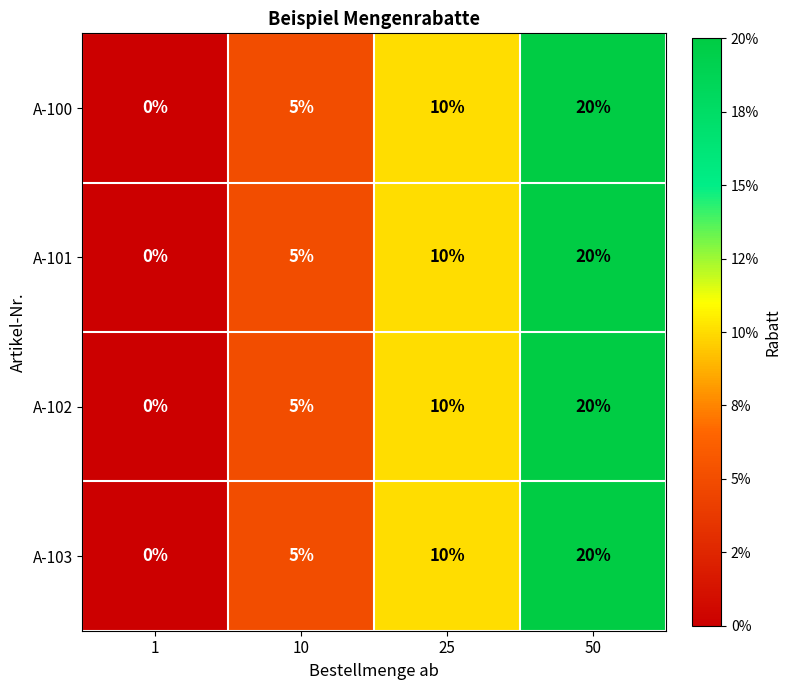

What is the difference between the maximum and second lowest values in the A-103 series?

15